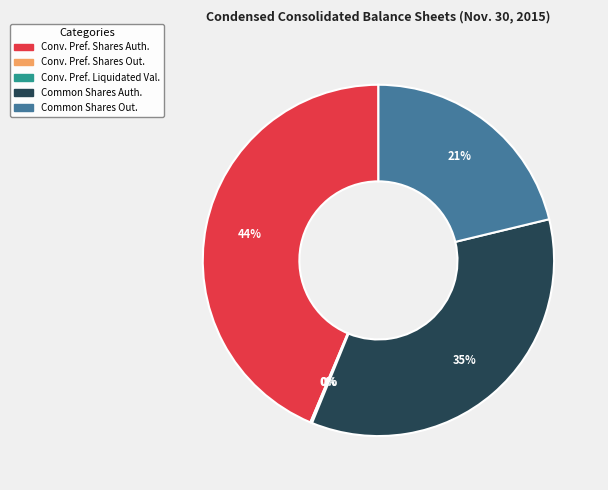

To the nearest percent, what is the average slice percentage?

20%